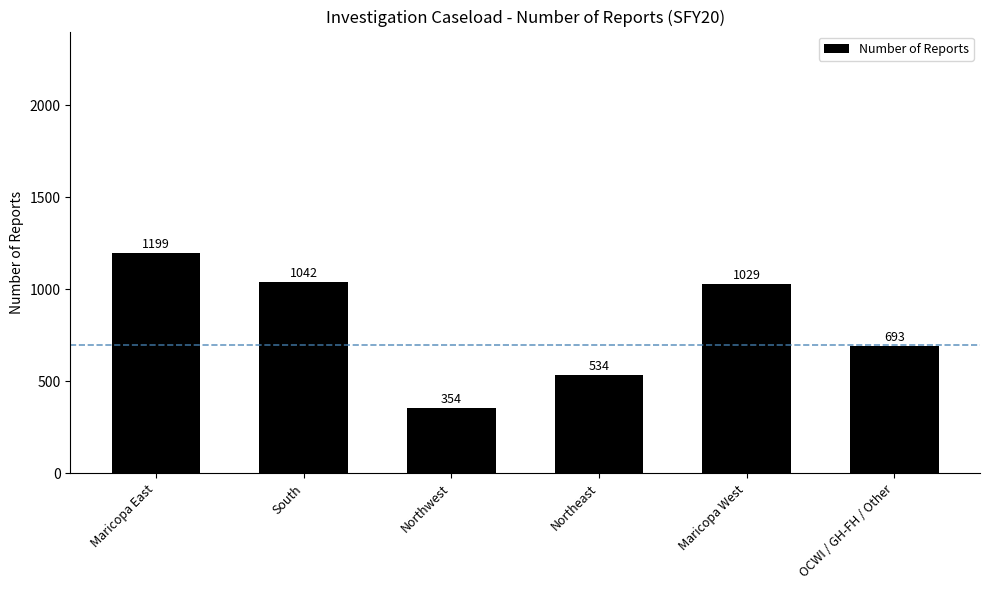

At which label does the data first exceed 1029?

Maricopa East